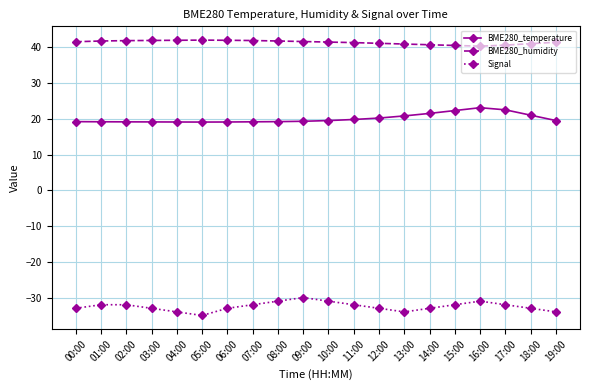

At which category does Signal reach its first local valley?

05:00